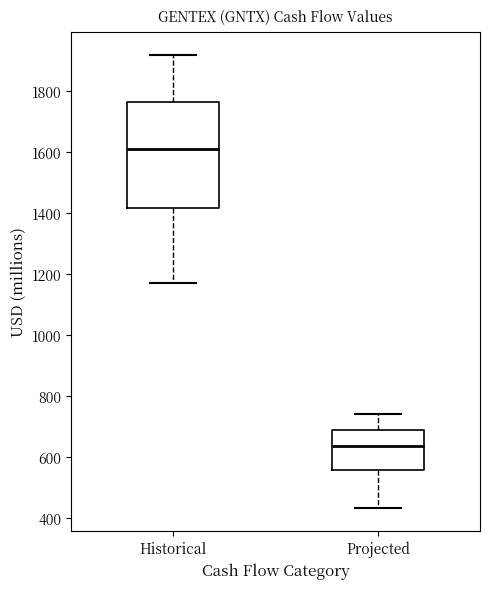

Comparing the boxes themselves (not the whiskers), which one is the tallest?

Historical